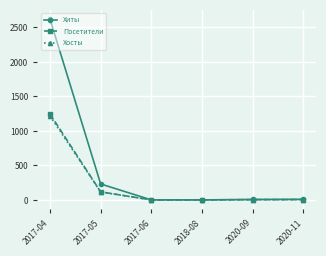

Is the value of Хиты at 2017-04 greater than the value of Посетители at 2020-09?

Yes